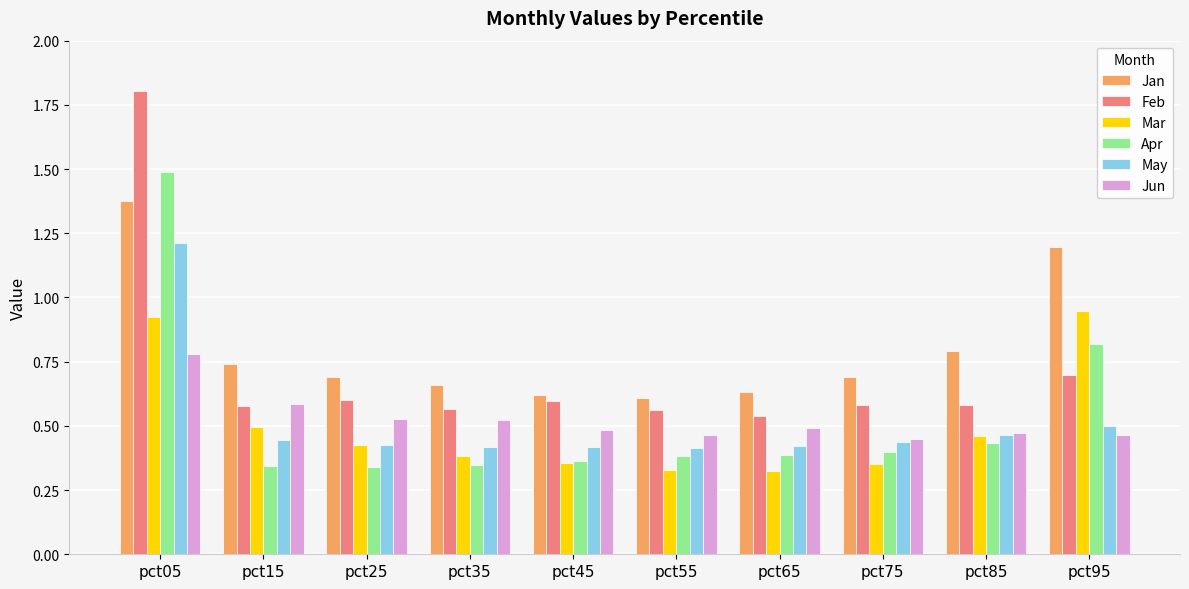

Is the value of Feb at pct05 greater than the value of May at pct15?

Yes